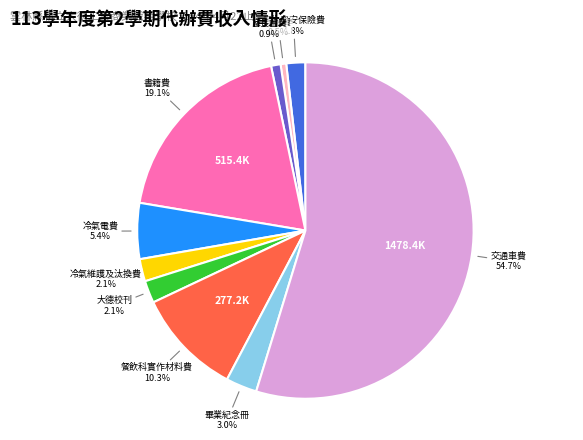

Count the number of slices in the pie.

10